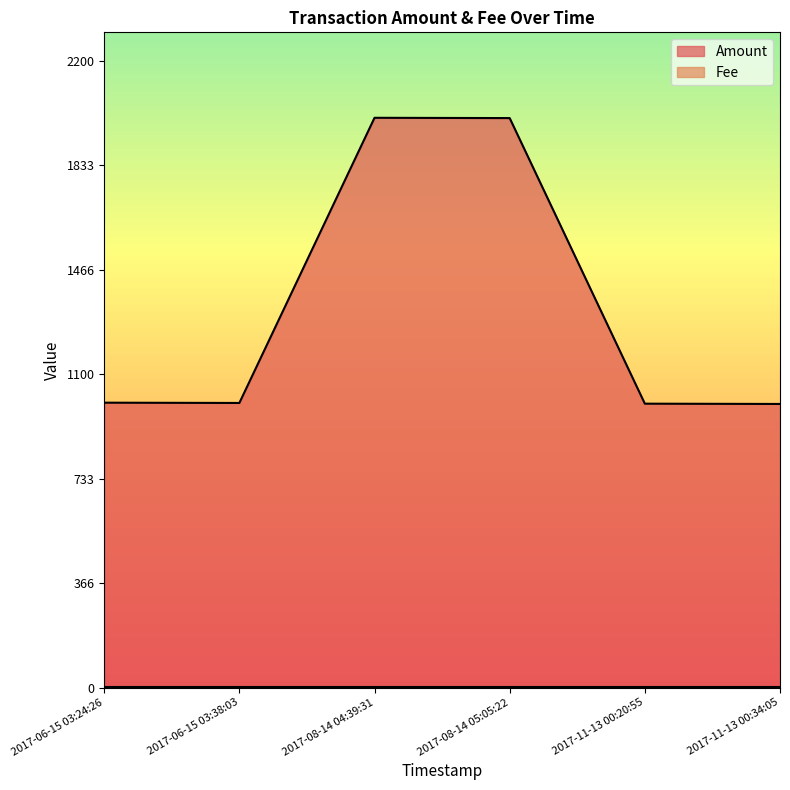

What is the difference between the maximum and minimum values in the Amount series?

1004.5